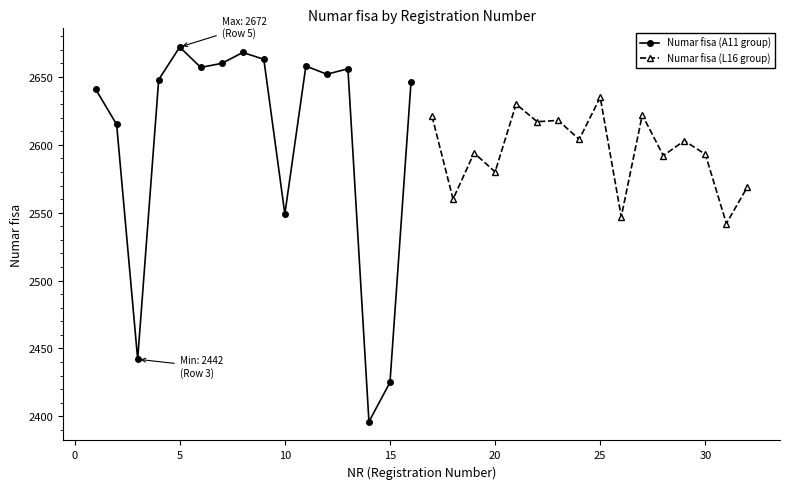

What is the maximum value for Numar fisa (L16 group)?

2635